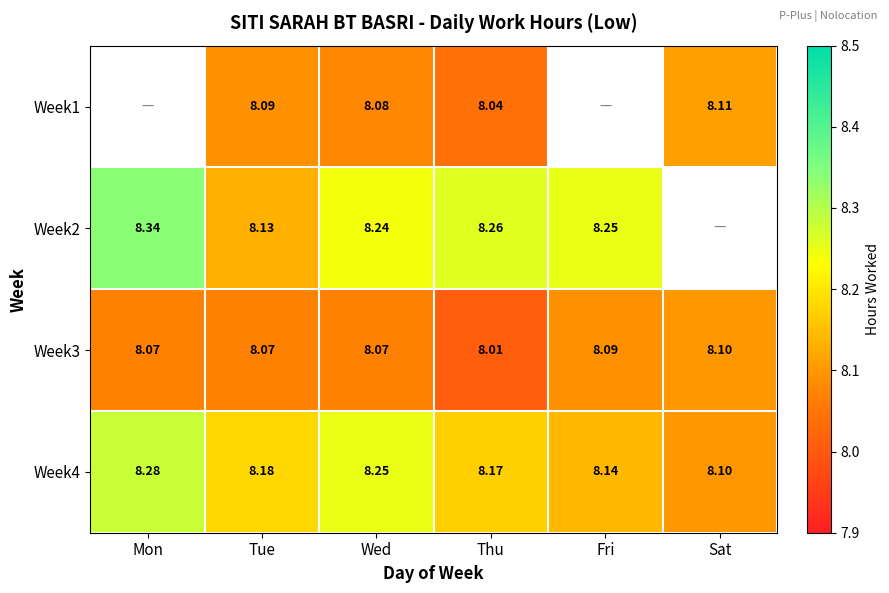

How many categories are shown in the chart?

6